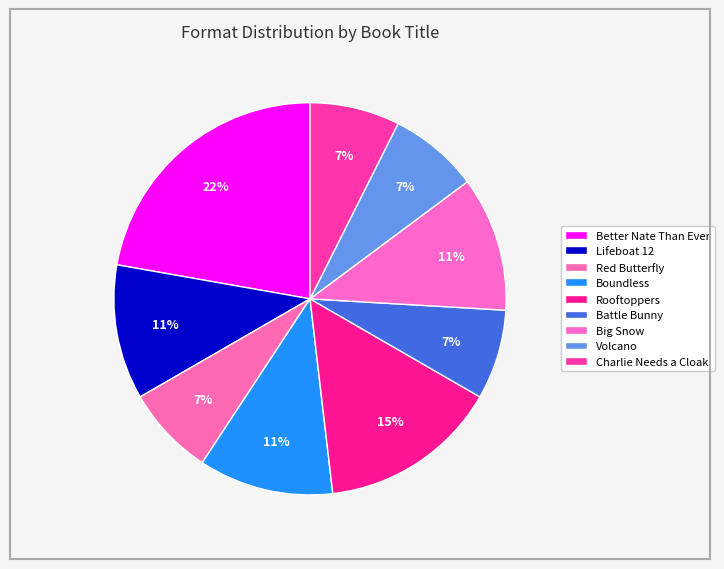

How many slices are in this pie chart?

9